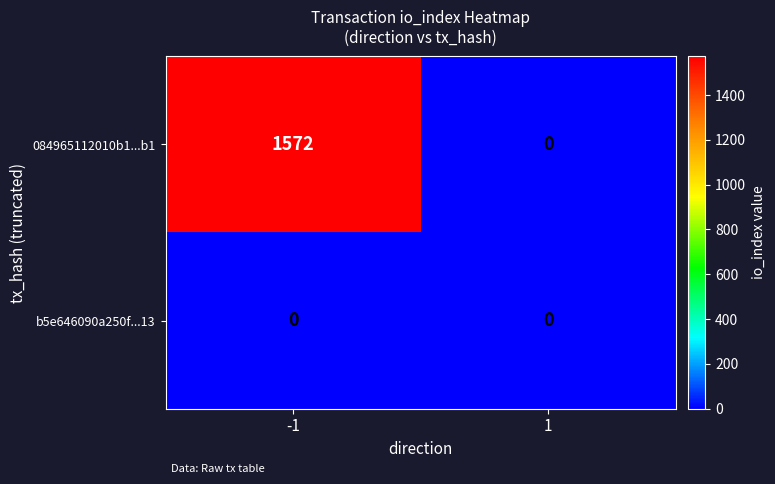

Is it true that 084965112010b1...b1 equals -813 at 1?

False